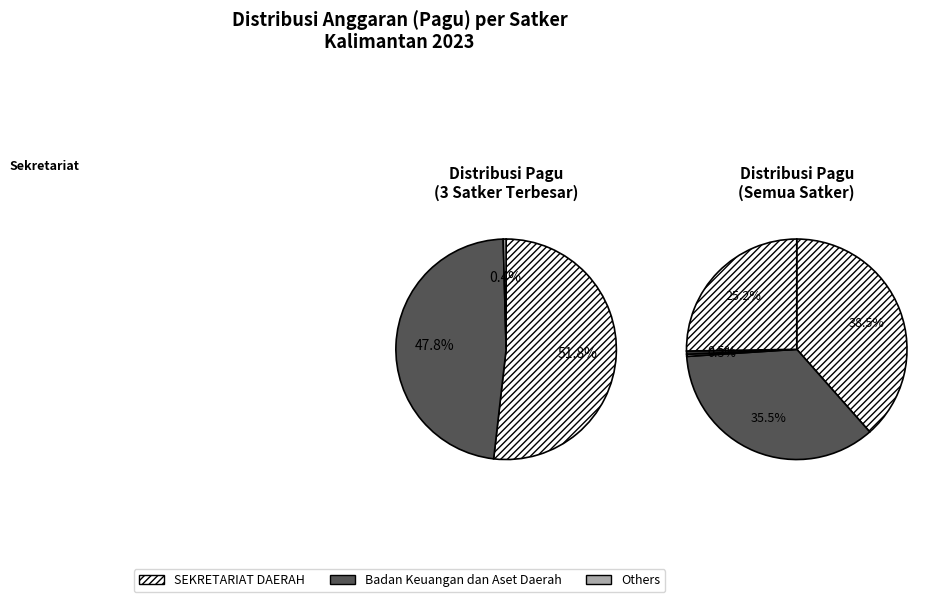

To the nearest percent, what is the average slice percentage?

14%